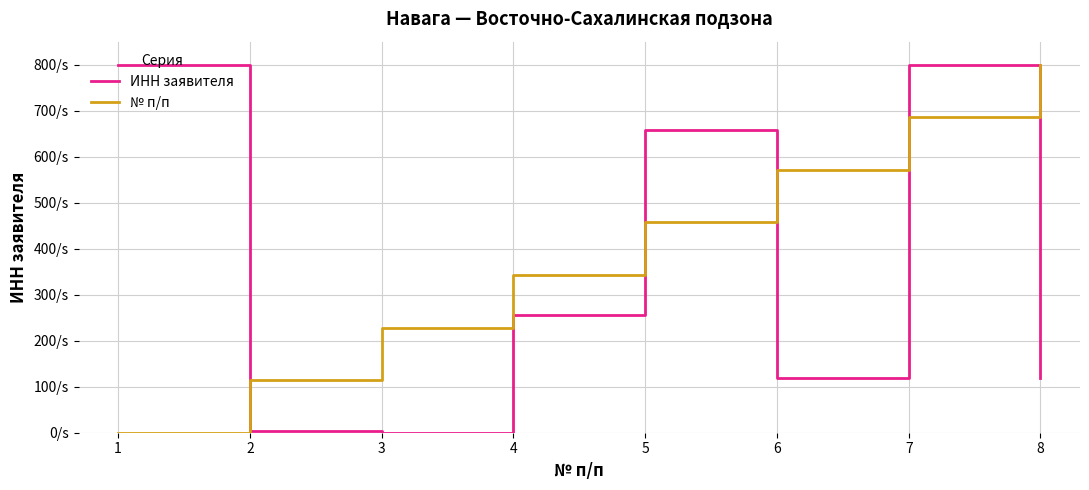

What is the highest value of the № п/п series?

800.0